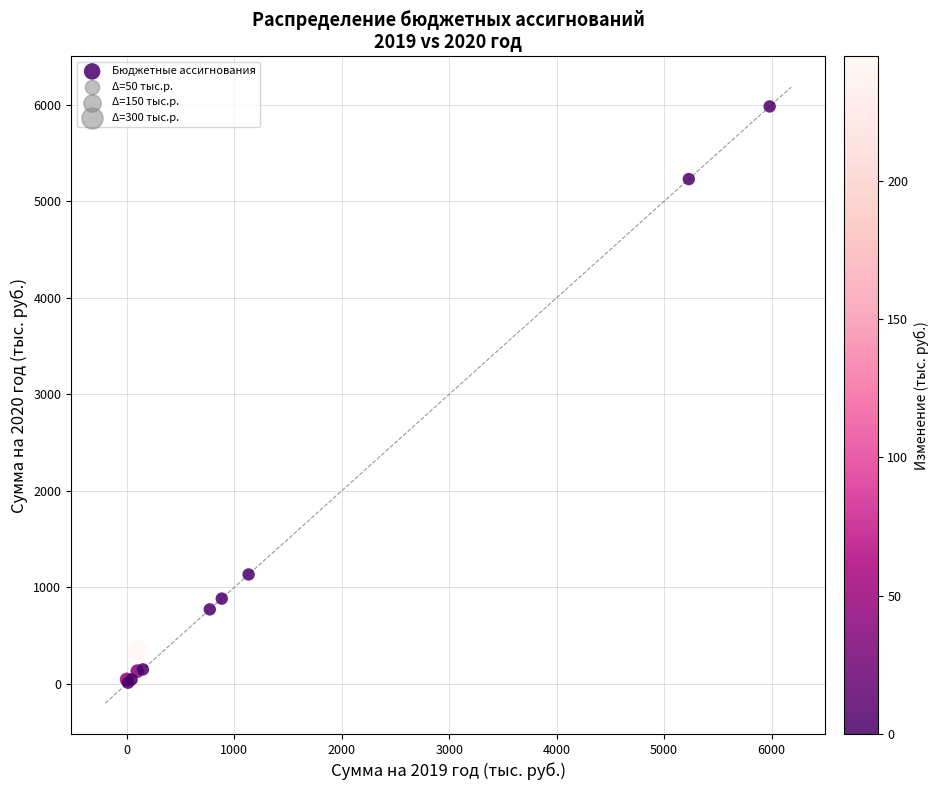

What Y value in the scatter plot is closest to 2997?

1133.6